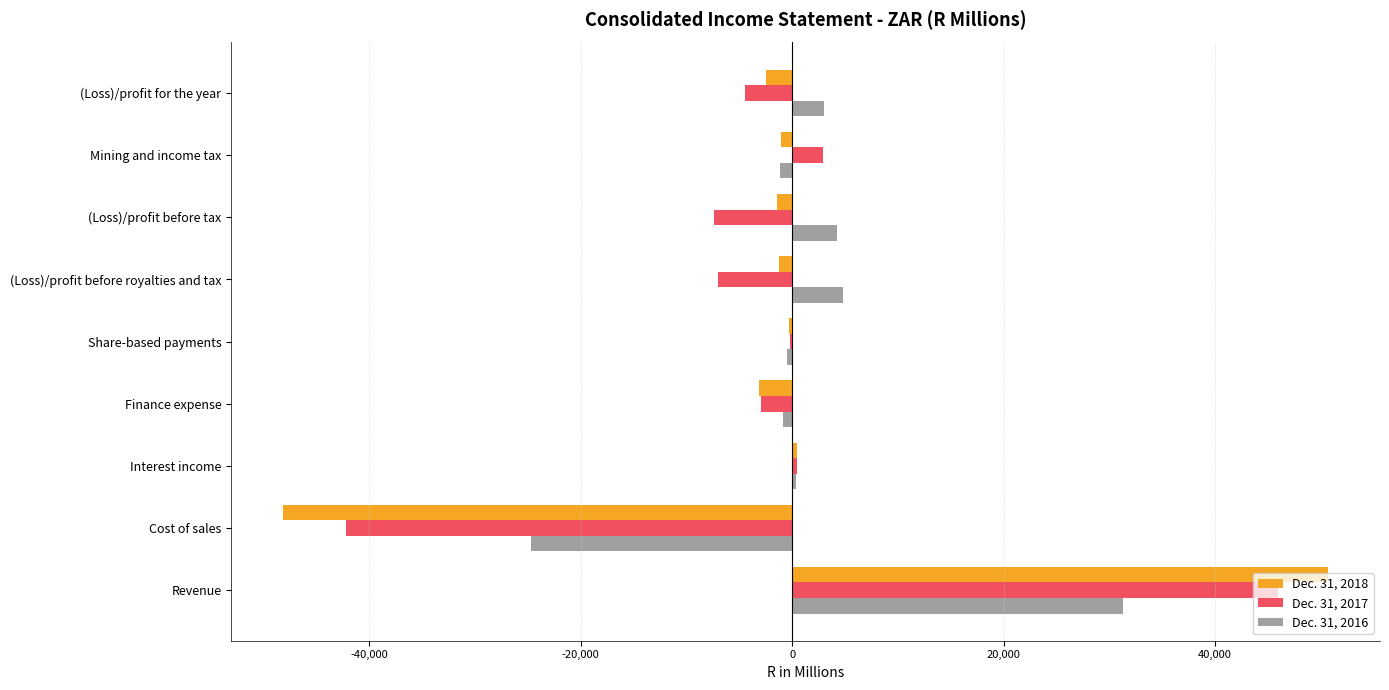

Is it true that Dec. 31, 2016 equals 15278.0 at Revenue?

False